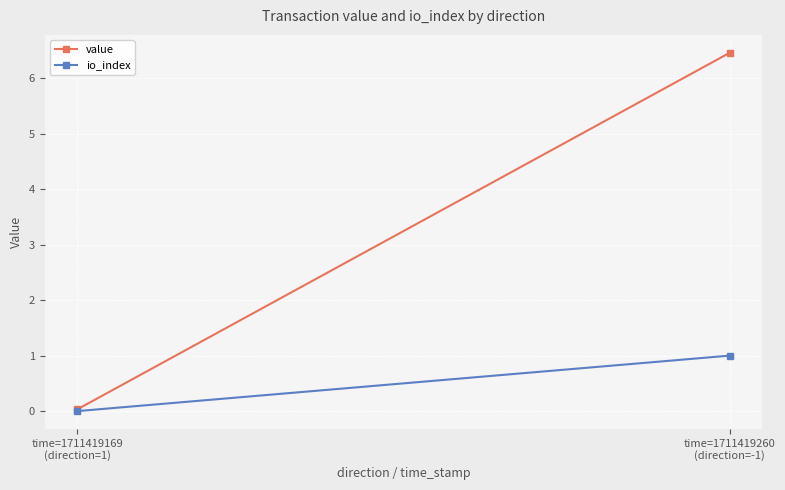

List the labels in order of io_index value, largest first.

time=1711419260
(direction=-1), time=1711419169
(direction=1)